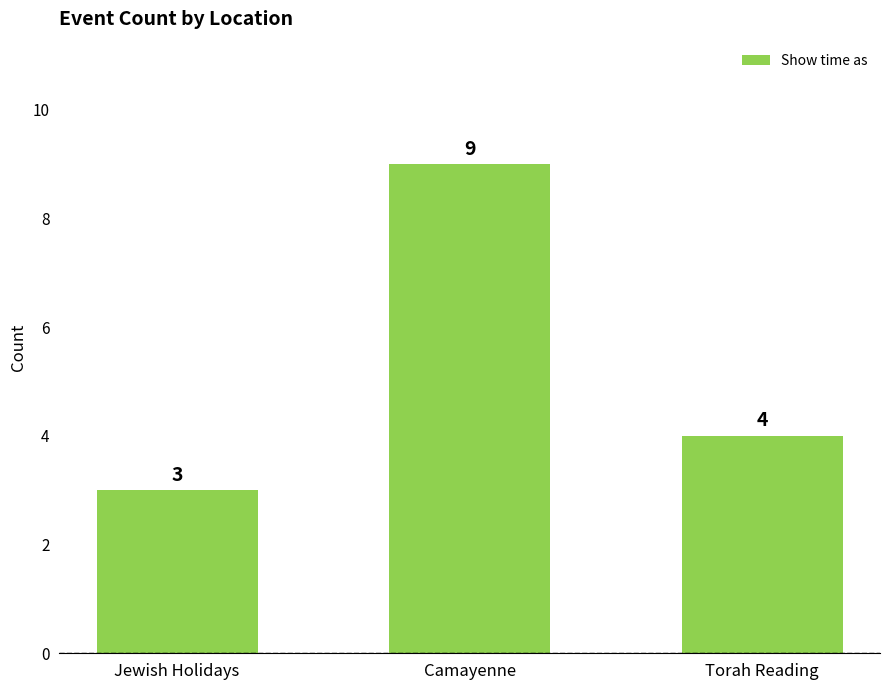

Where is the data nearest to the value 6?

Torah Reading